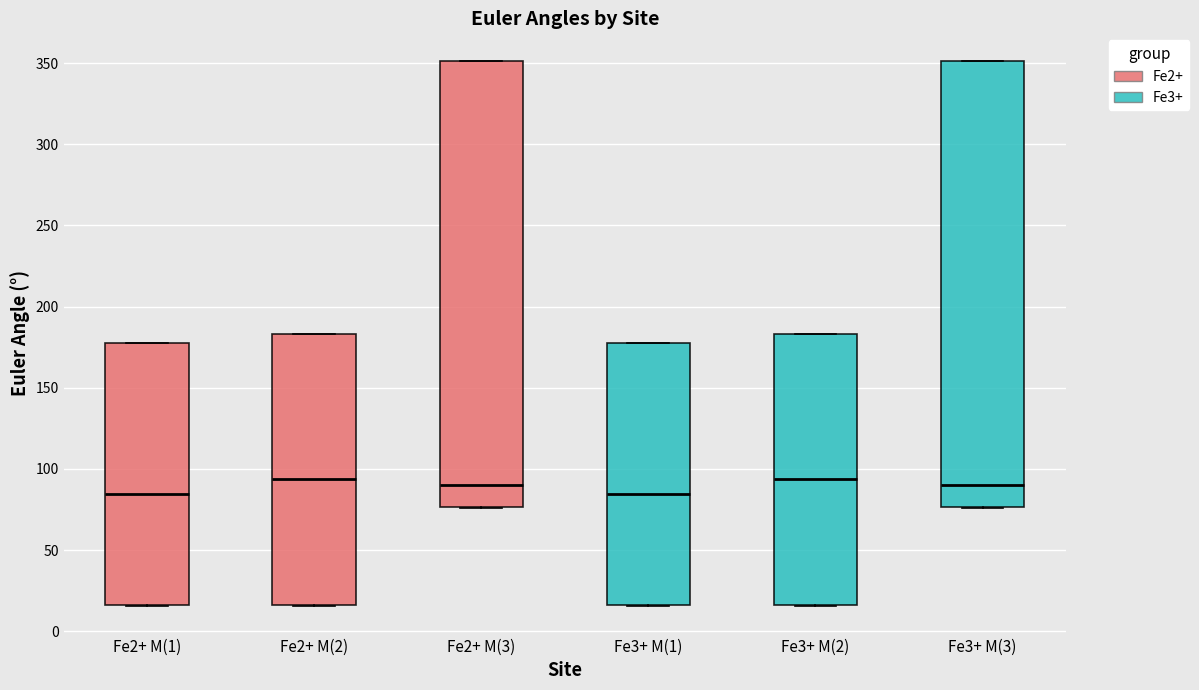

Reading left to right, transcribe this box plot: for each box, give where its median line is, the range the box spans, and where its two whiskers end, as read against the y-axis. The values are not printed on the chart, so give them approximately, as read against the axis.

Fe2+ M(1): median 85, box 15 to 180, whiskers 15 to 180
Fe2+ M(2): median 95, box 15 to 185, whiskers 15 to 185
Fe2+ M(3): median 90, box 75 to 350, whiskers 75 to 350
Fe3+ M(1): median 85, box 15 to 180, whiskers 15 to 180
Fe3+ M(2): median 95, box 15 to 185, whiskers 15 to 185
Fe3+ M(3): median 90, box 75 to 350, whiskers 75 to 350